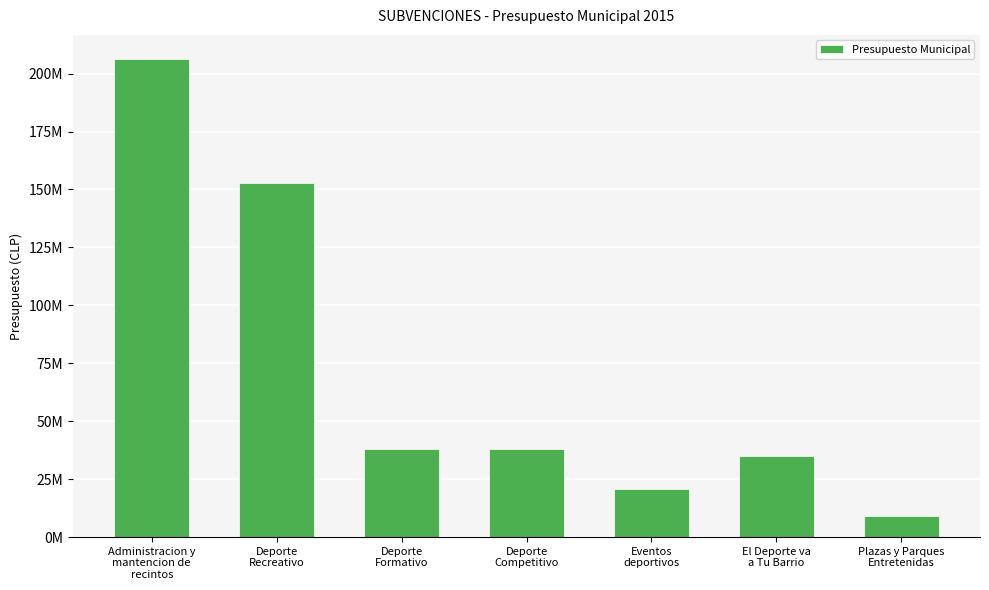

Reading left to right, extract all data points from this chart.

206392355	152903305	38061915	37832225	20625000	34945200	9240000